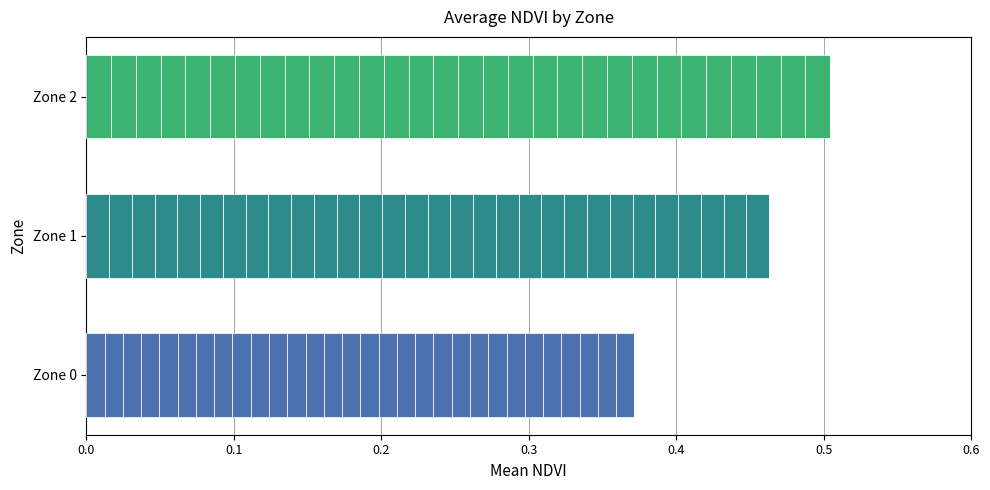

Is it true that the value at Zone 1 is 0.1?

False